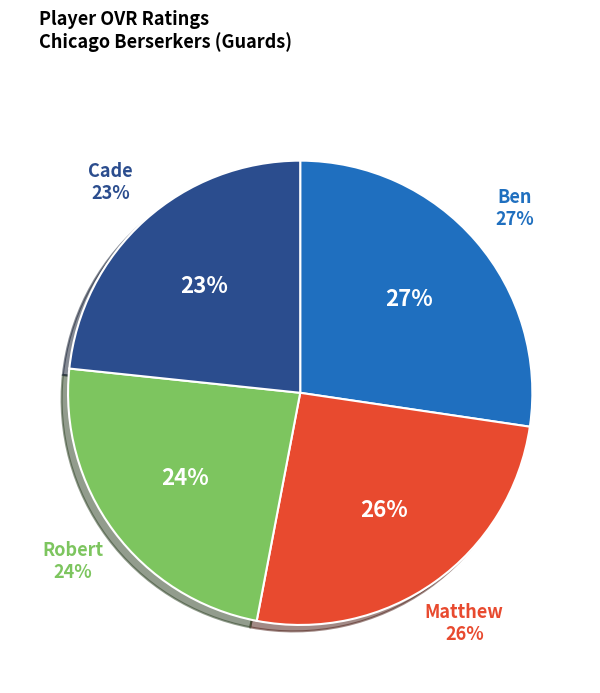

Between Matthew and Ben, which is larger?

Ben